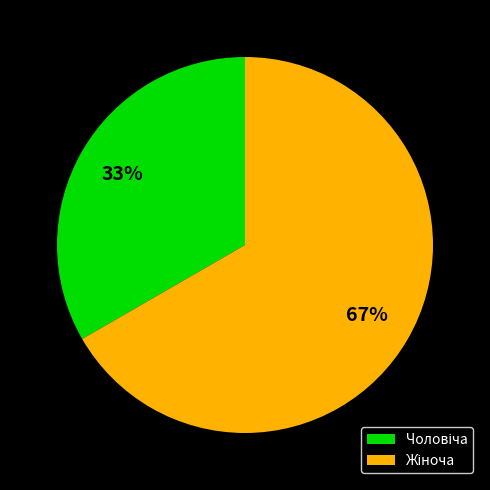

To the nearest percent, what is the average slice percentage?

50%